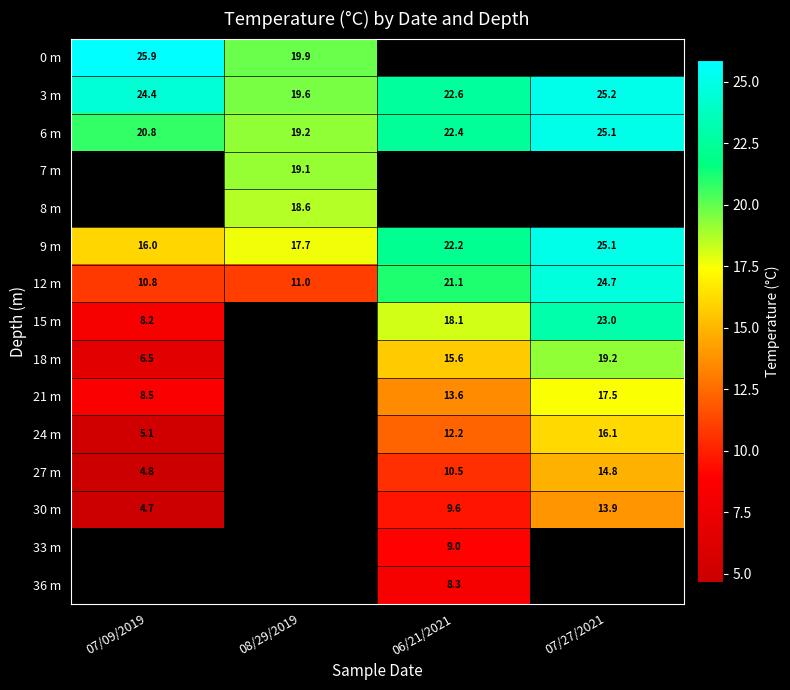

Which label corresponds to the smallest value in the chart?

07/09/2019